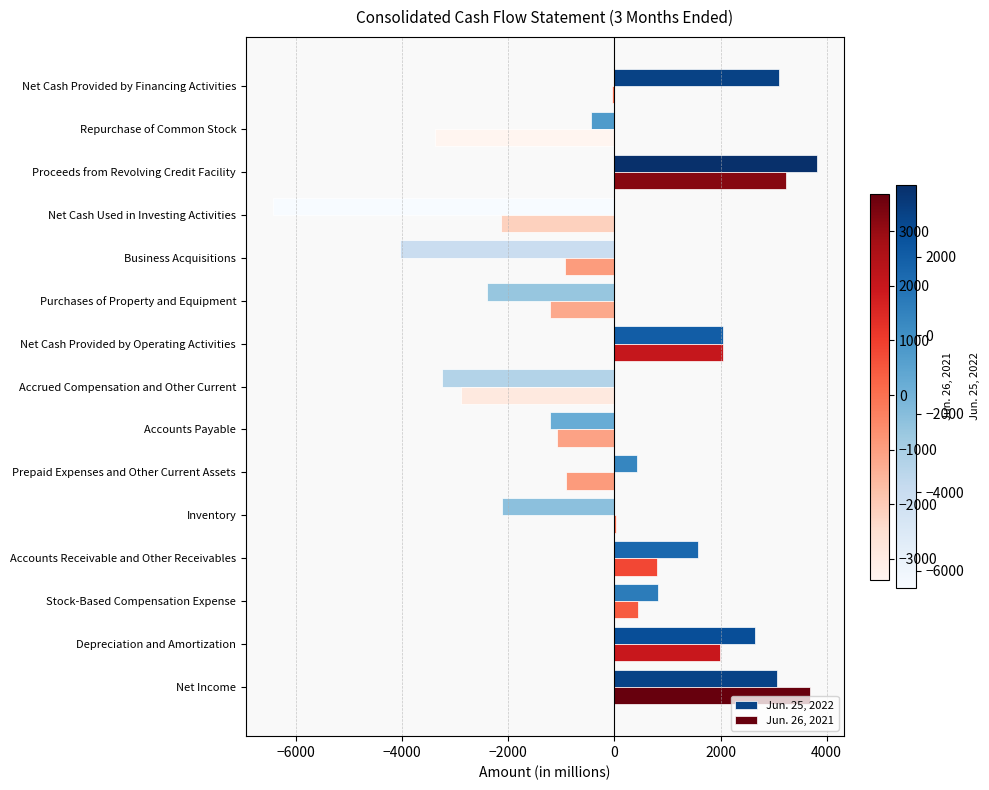

What is the total value across all series at Prepaid Expenses and Other Current Assets?

-486